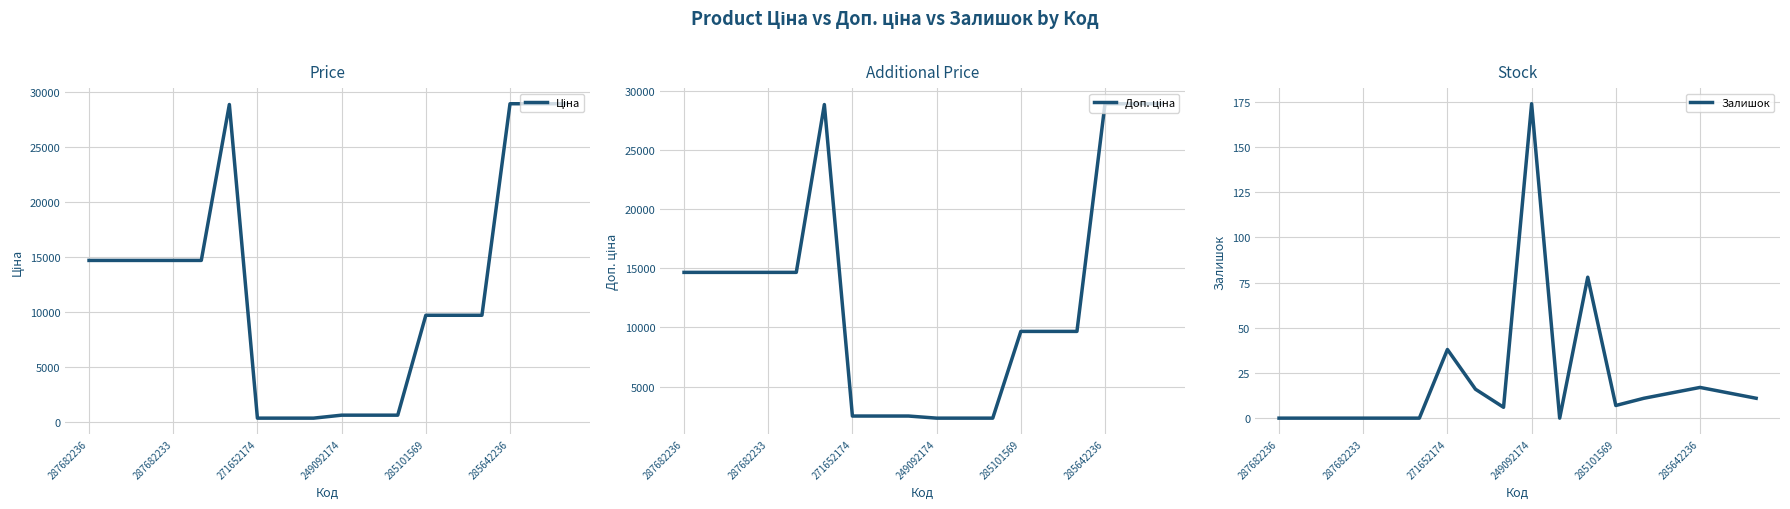

What position from the right is 14?

4